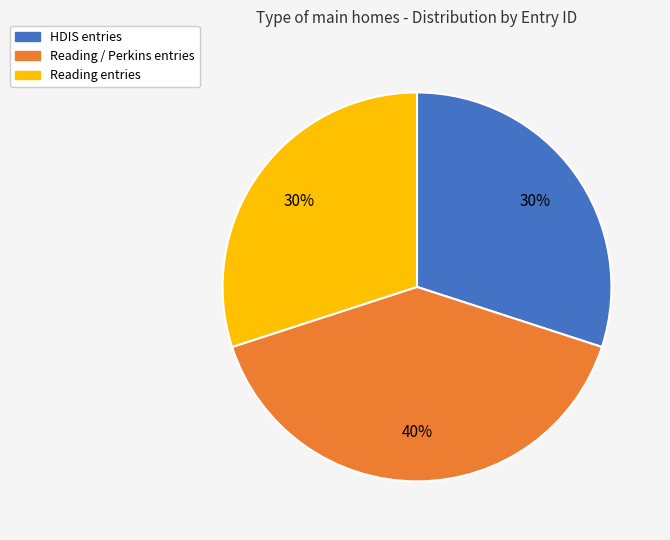

Count the number of slices in the pie.

3